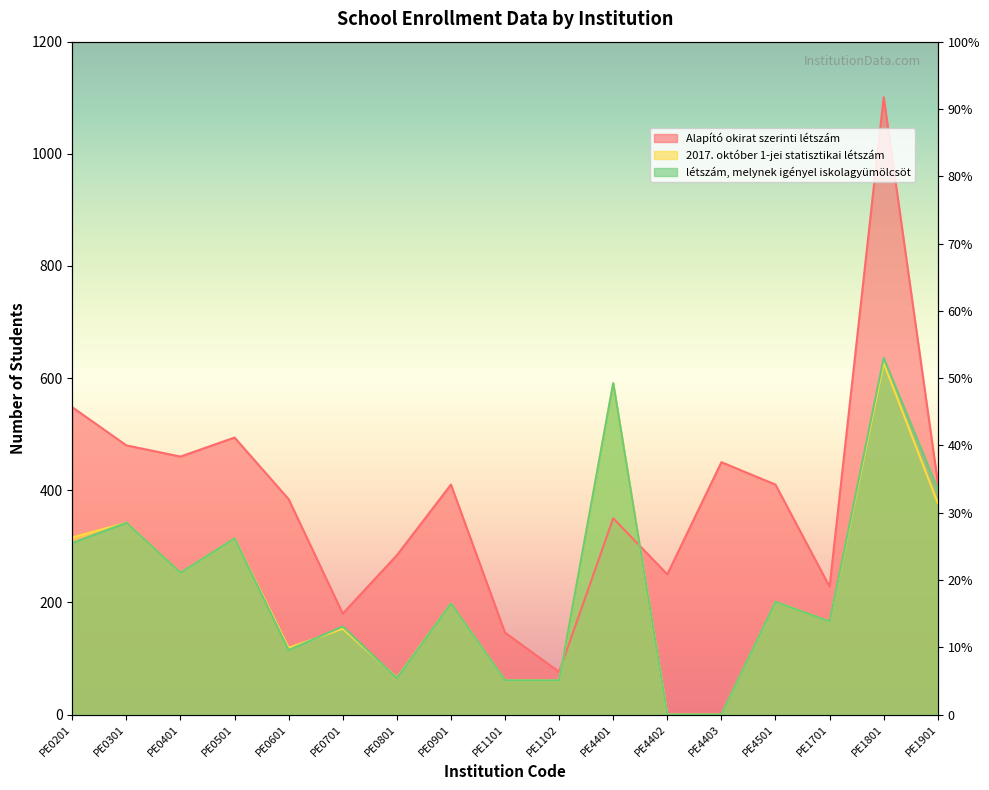

Does the chart have visible grid lines?

No